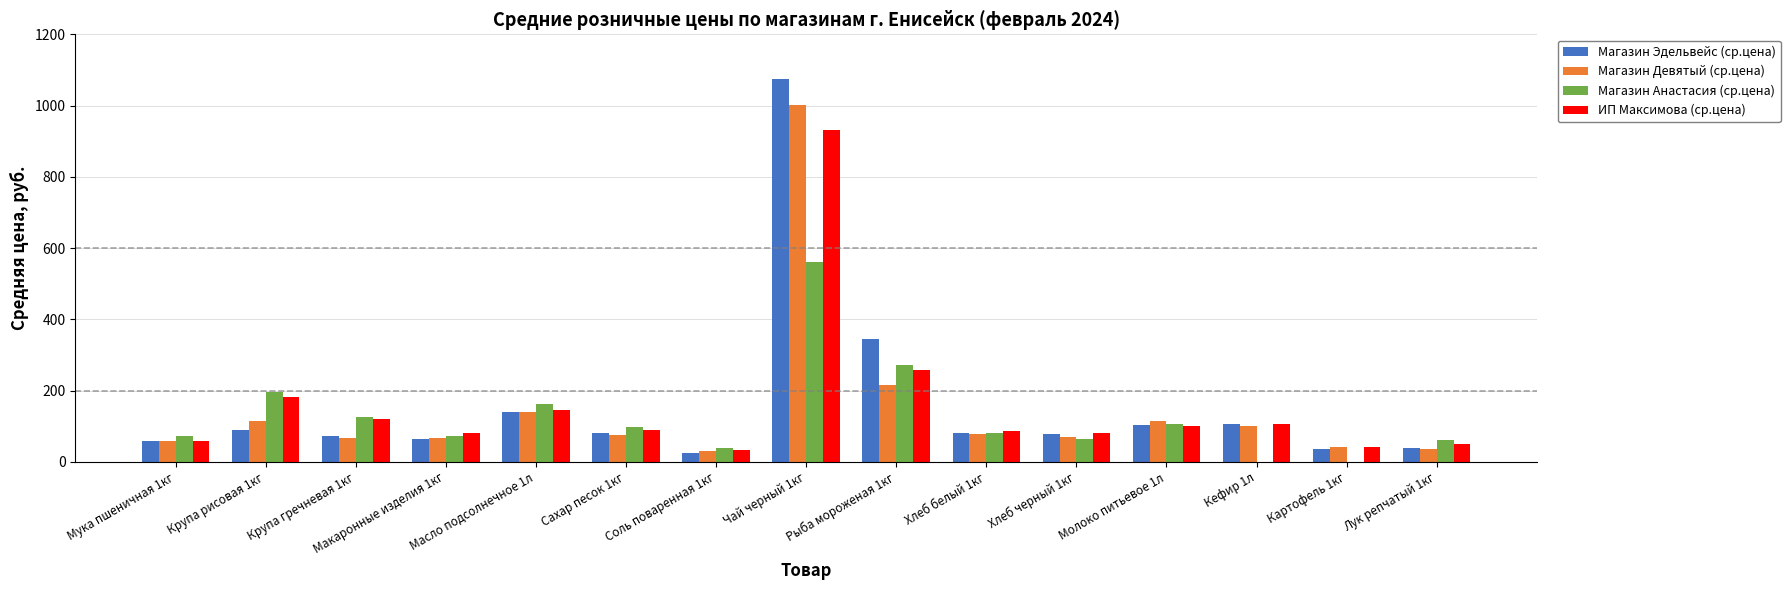

What is the total value across all series at Чай черный 1кг?

3568.1